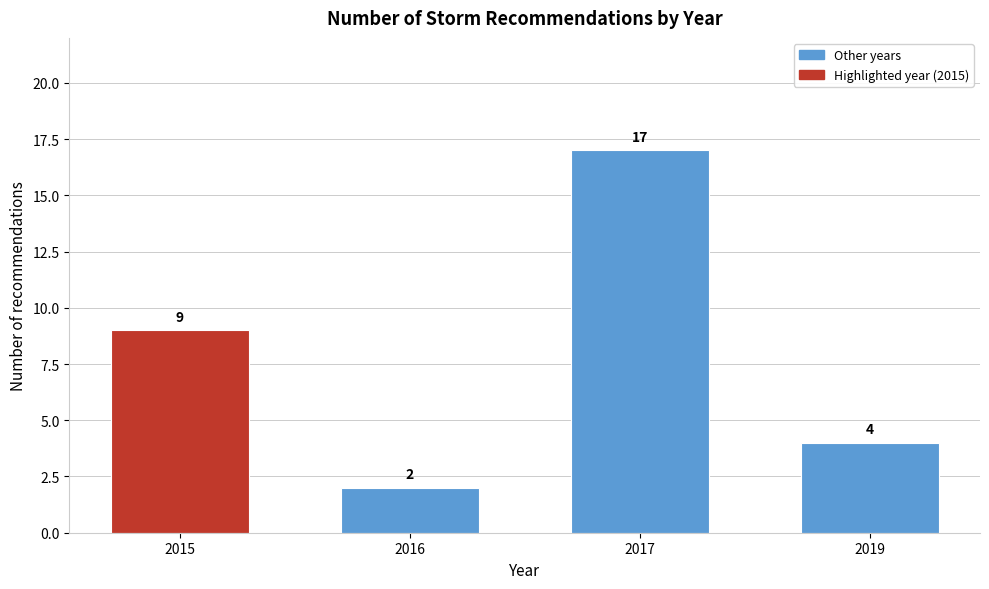

Reading left to right, transcribe all the data shown in this chart.

9	2	17	4